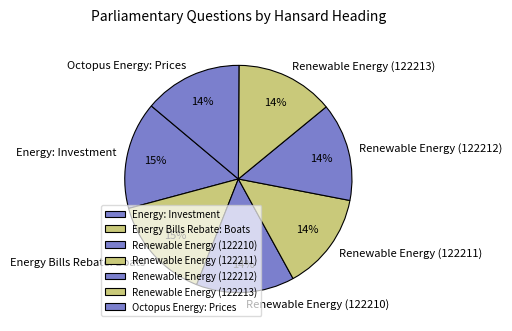

Do Octopus Energy: Prices and Renewable Energy (122211) together represent more than half of the pie?

No